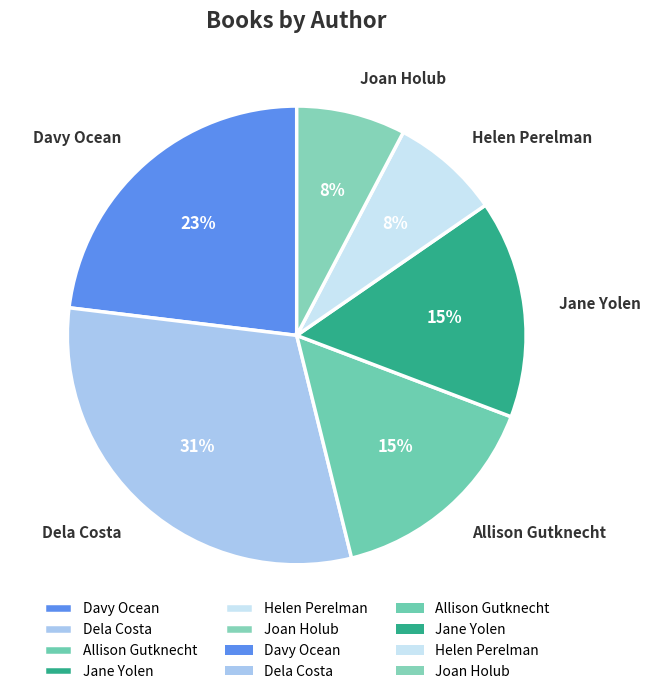

The Joan Holub slice represents 8% of the pie. True or false?

True